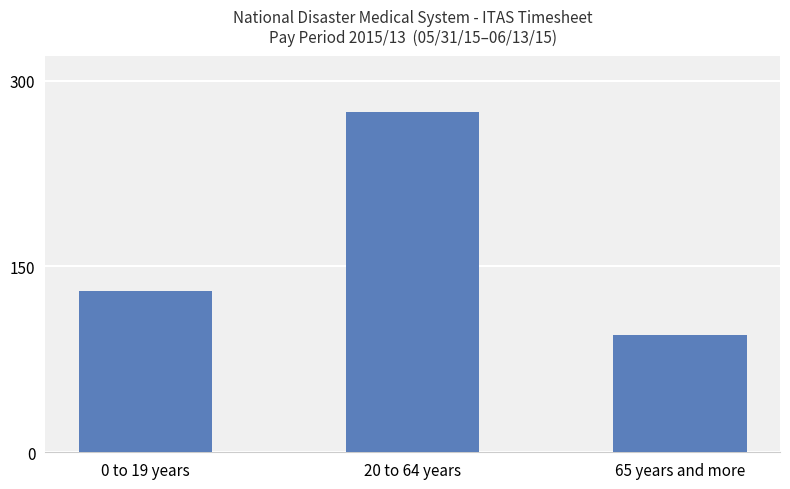

At which category does the chart reach its minimum across all series?

65 years and more